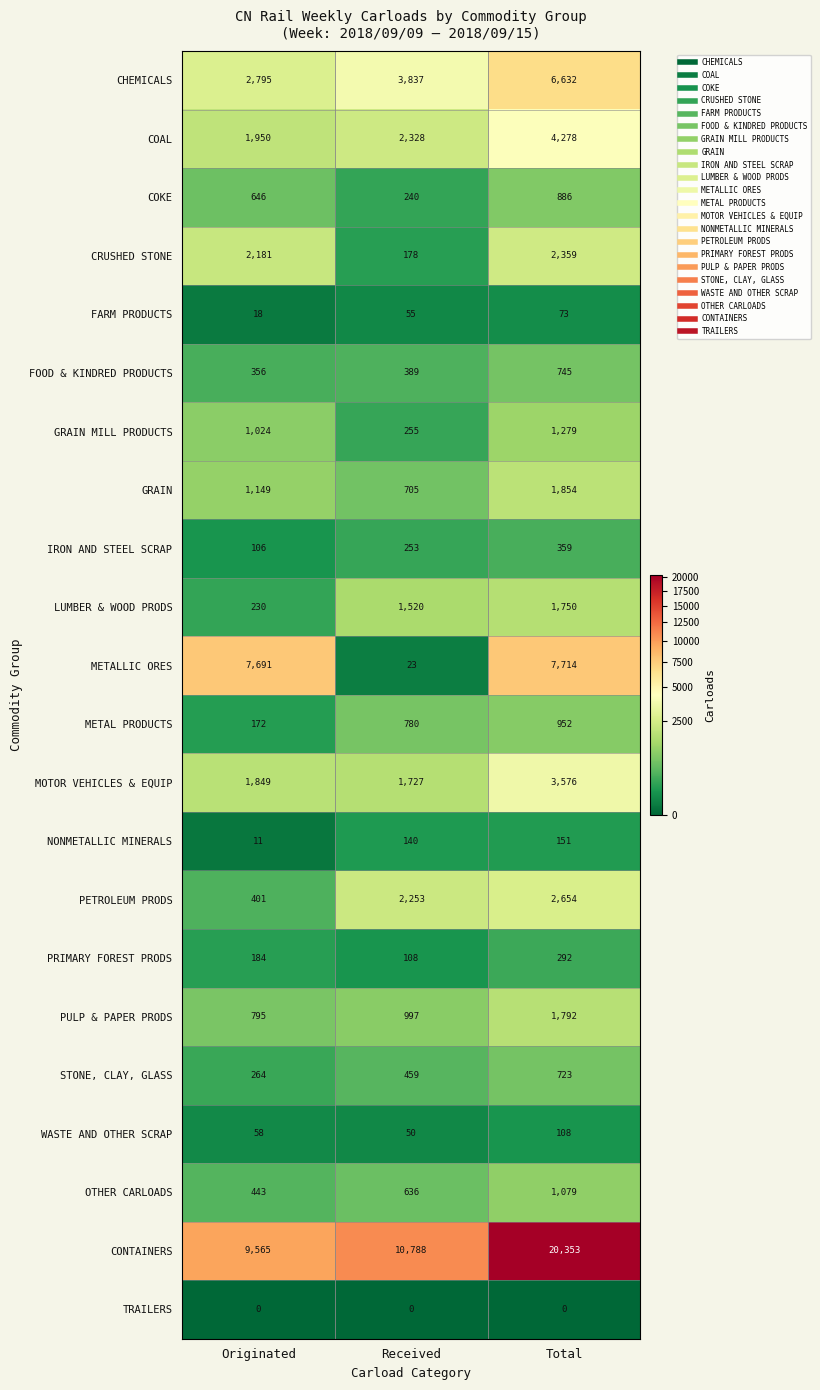

List the series in order of their peak value, highest first.

CONTAINERS, METALLIC ORES, CHEMICALS, COAL, MOTOR VEHICLES & EQUIP, PETROLEUM PRODS, CRUSHED STONE, GRAIN, PULP & PAPER PRODS, LUMBER & WOOD PRODS, GRAIN MILL PRODUCTS, OTHER CARLOADS, METAL PRODUCTS, COKE, FOOD & KINDRED PRODUCTS, STONE, CLAY, GLASS, IRON AND STEEL SCRAP, PRIMARY FOREST PRODS, NONMETALLIC MINERALS, WASTE AND OTHER SCRAP, FARM PRODUCTS, TRAILERS